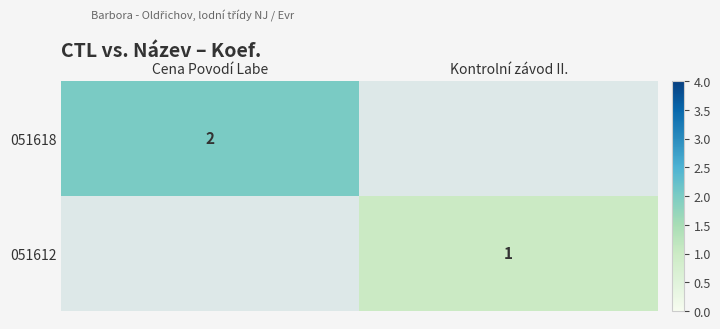

What is the minimum value shown in the chart?

1.0